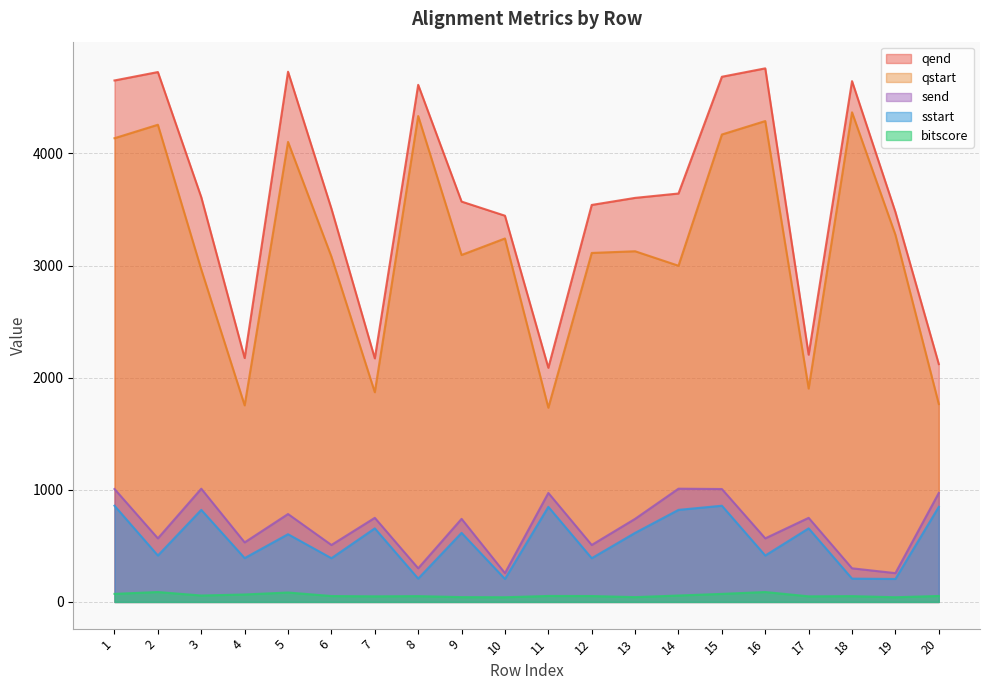

True or false: send and qend cross at least once.

False